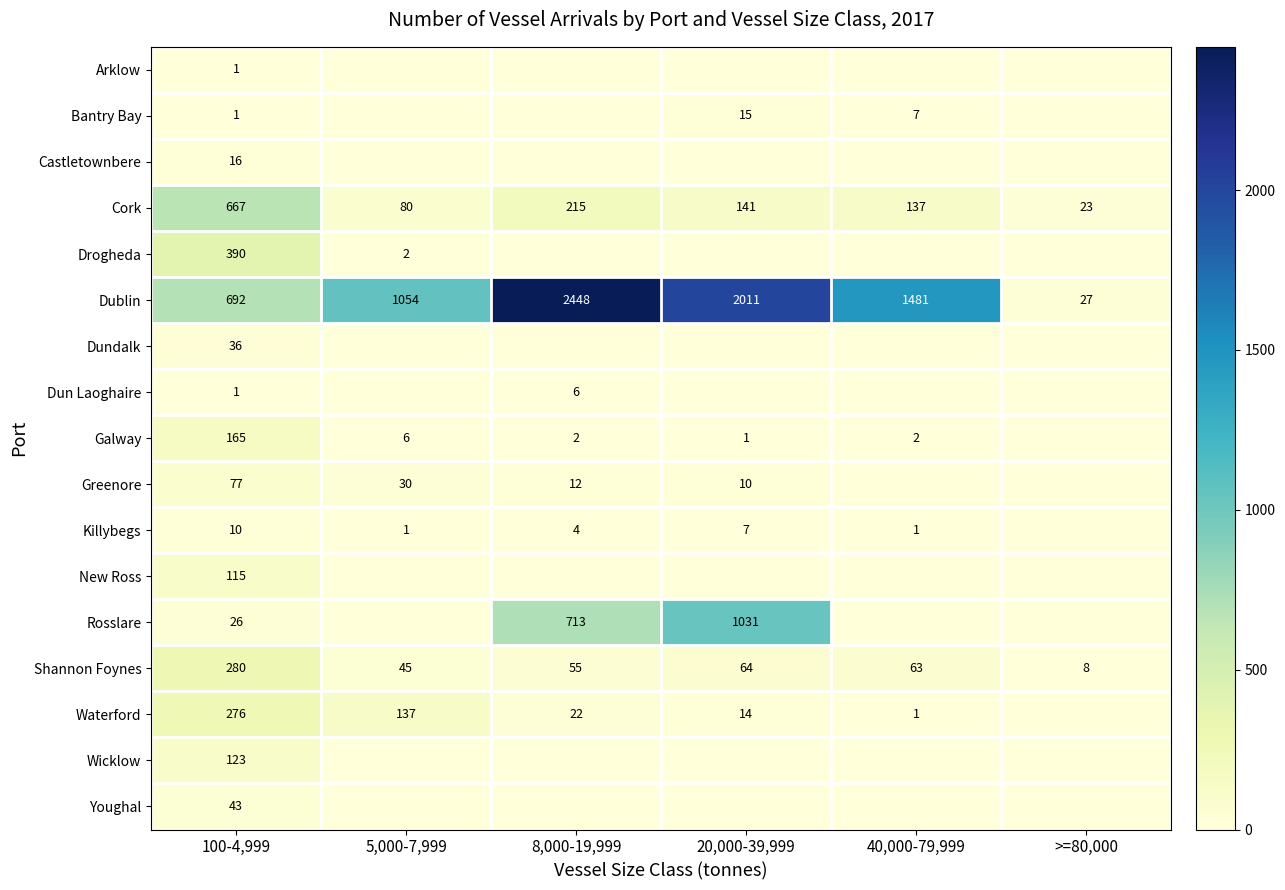

What is the sum of the Dublin values at 20,000-39,999 and 8,000-19,999?

4459